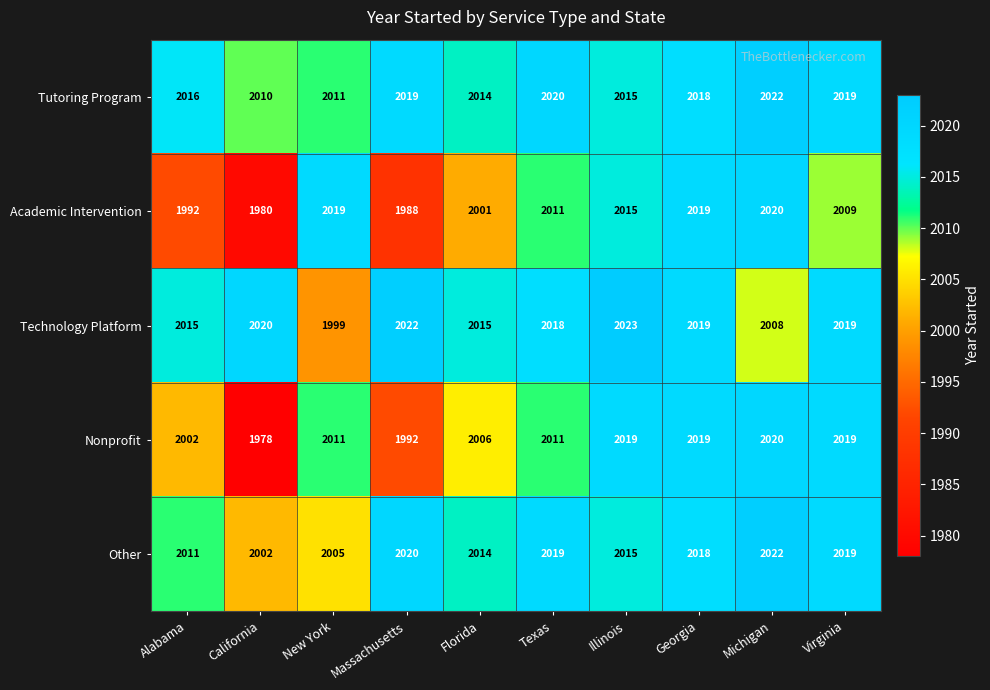

The value of Academic Intervention at Georgia is 2019. True or false?

True